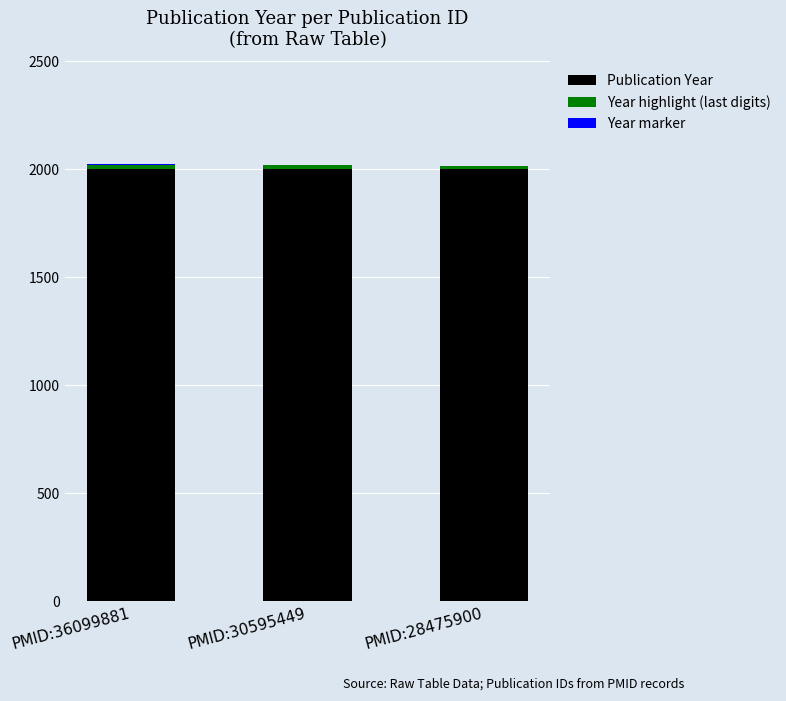

What value does the Year marker series have at PMID:28475900?

1